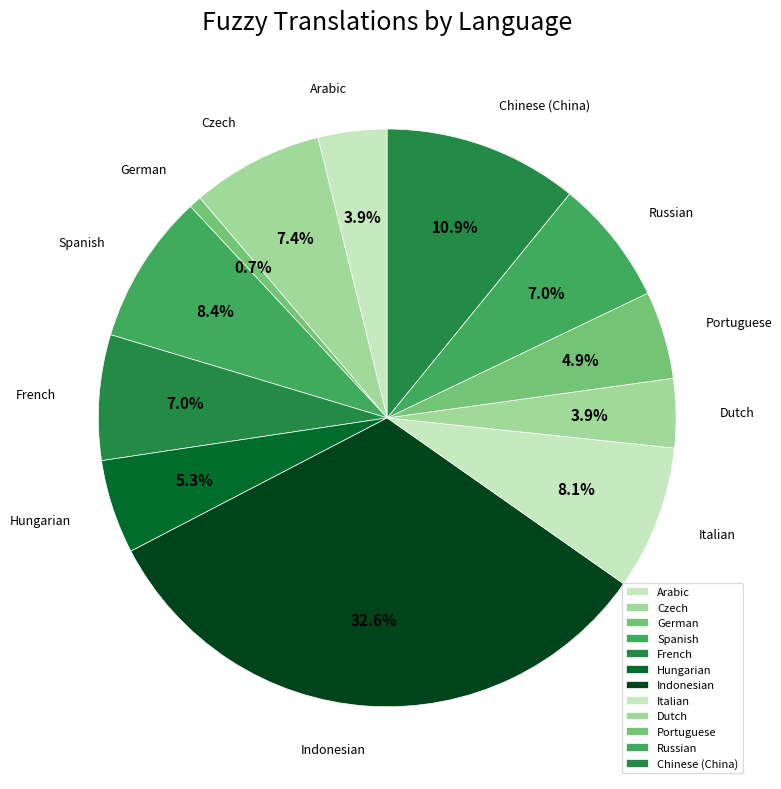

Which has a higher value, Chinese (China) or Arabic?

Chinese (China)